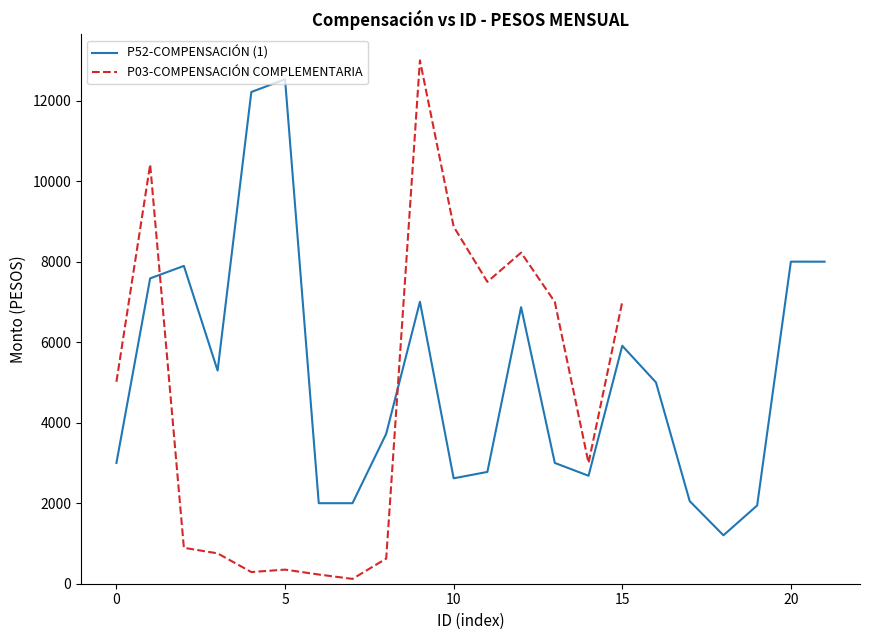

The value of P52-COMPENSACIÓN (1) at 10 is 2618.4. True or false?

True